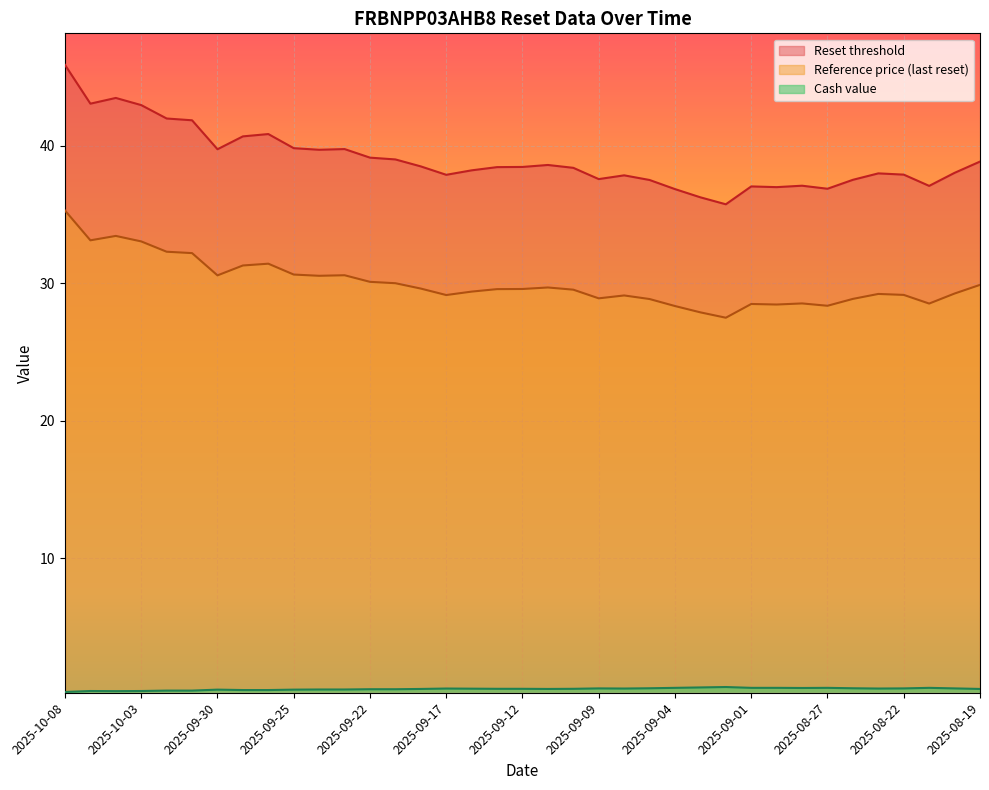

What are all the series names shown in the legend?

Reset threshold, Reference price (last reset), Cash value